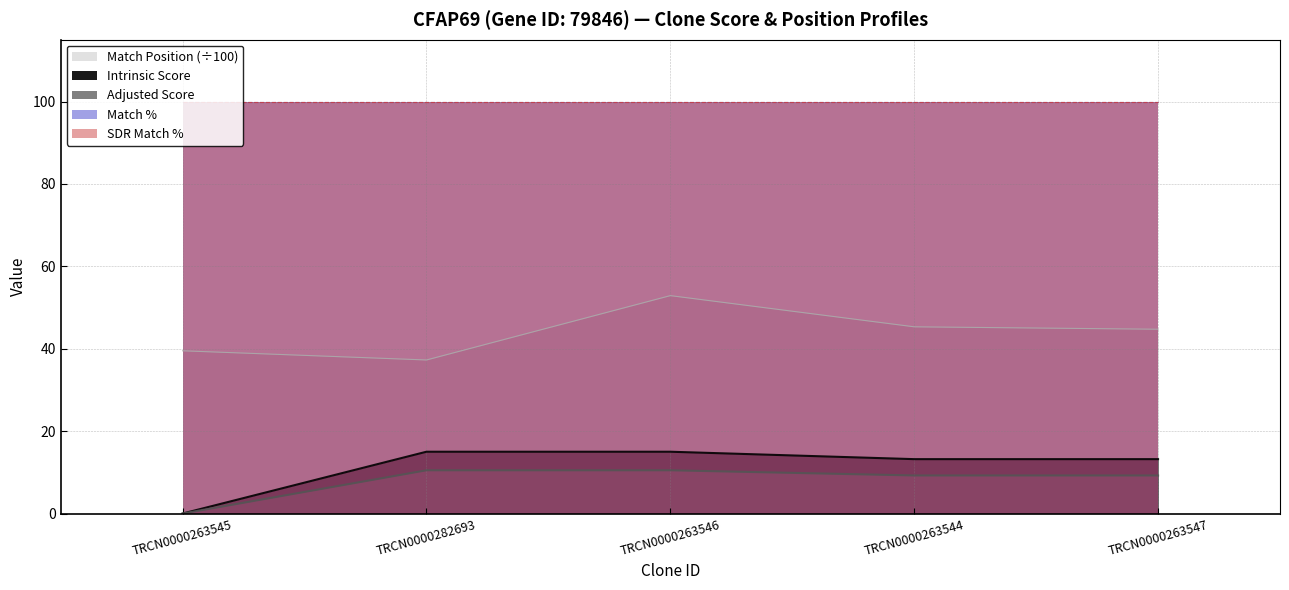

Is the value of Intrinsic Score at TRCN0000263544 greater than the value of Adjusted Score at TRCN0000263547?

Yes